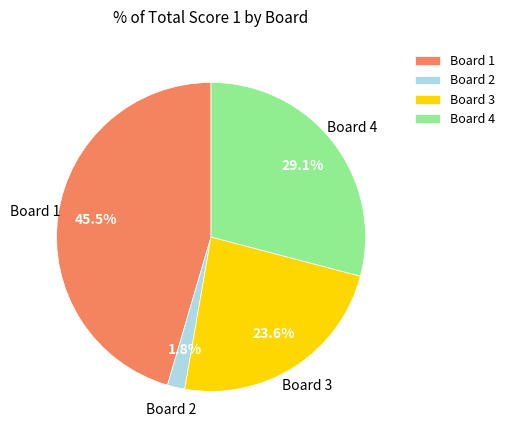

What is the total percentage of Board 2 and Board 4?

30.9%